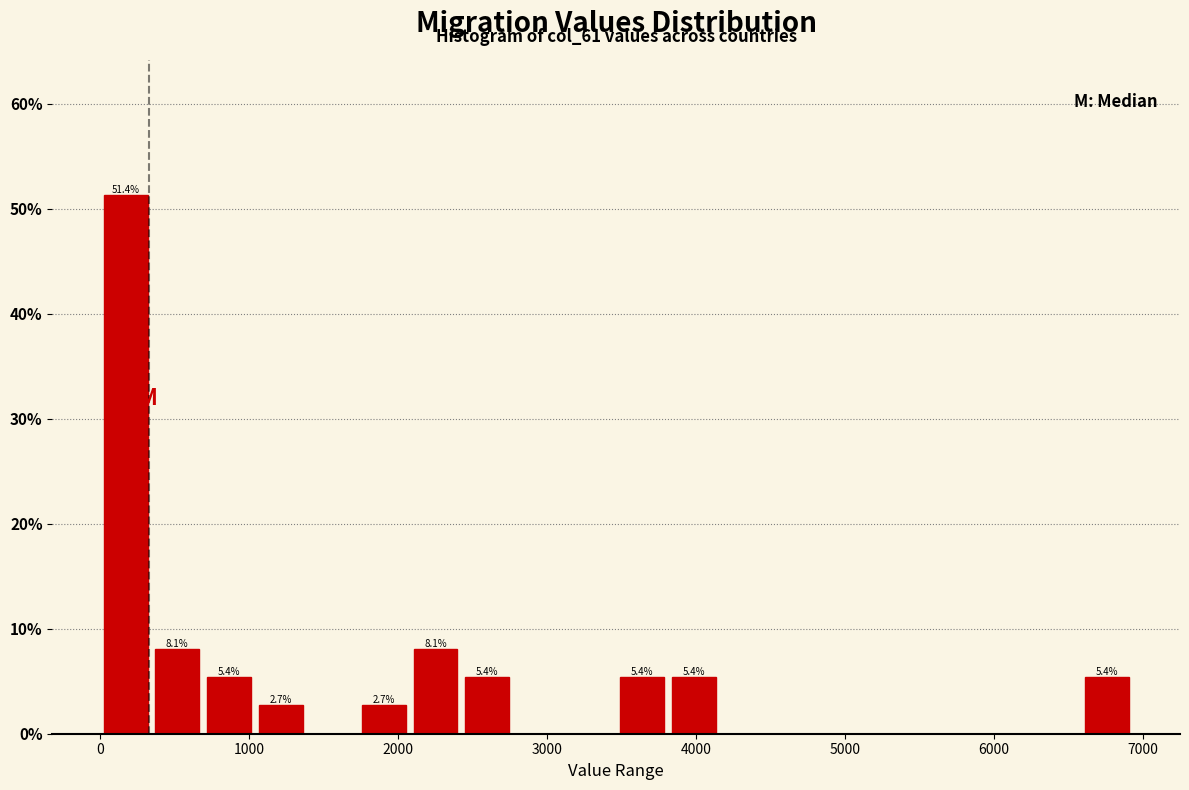

Around what value on the x-axis is the tallest bar? Give the approximate position of its centre, as read against the axis.

200